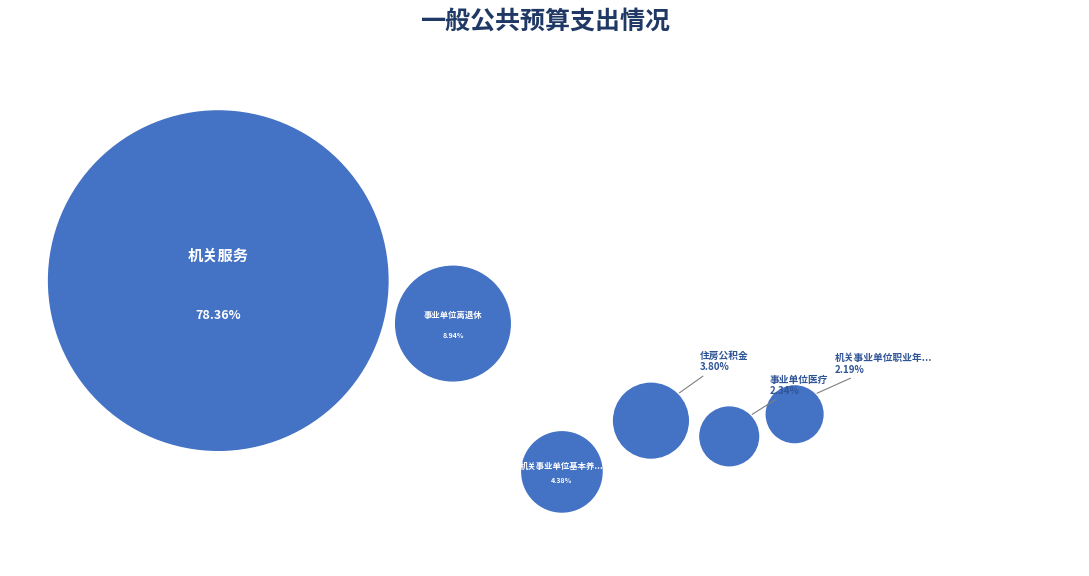

What is the smallest slice in the pie chart?

机关事业单位职业年金缴费支出